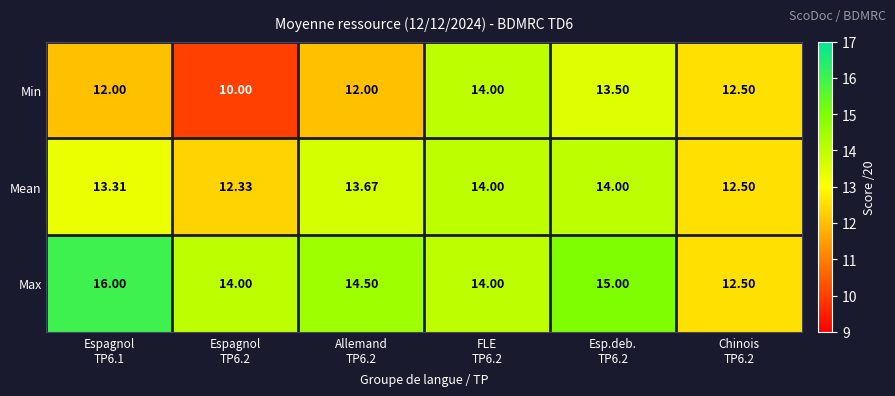

Which series has the largest total across all categories?

Max